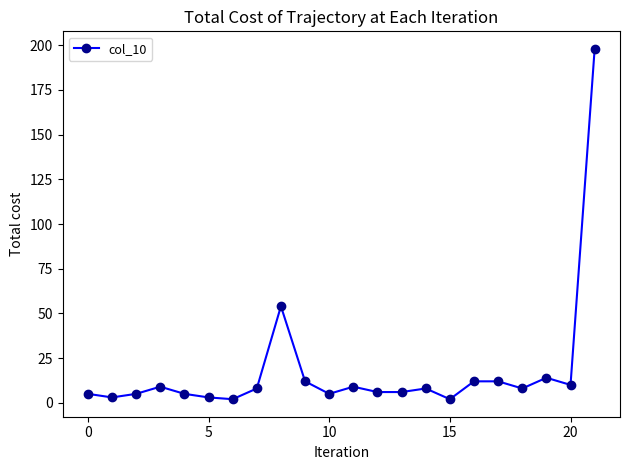

True or false: there are more than 0 points higher than both neighbors.

True